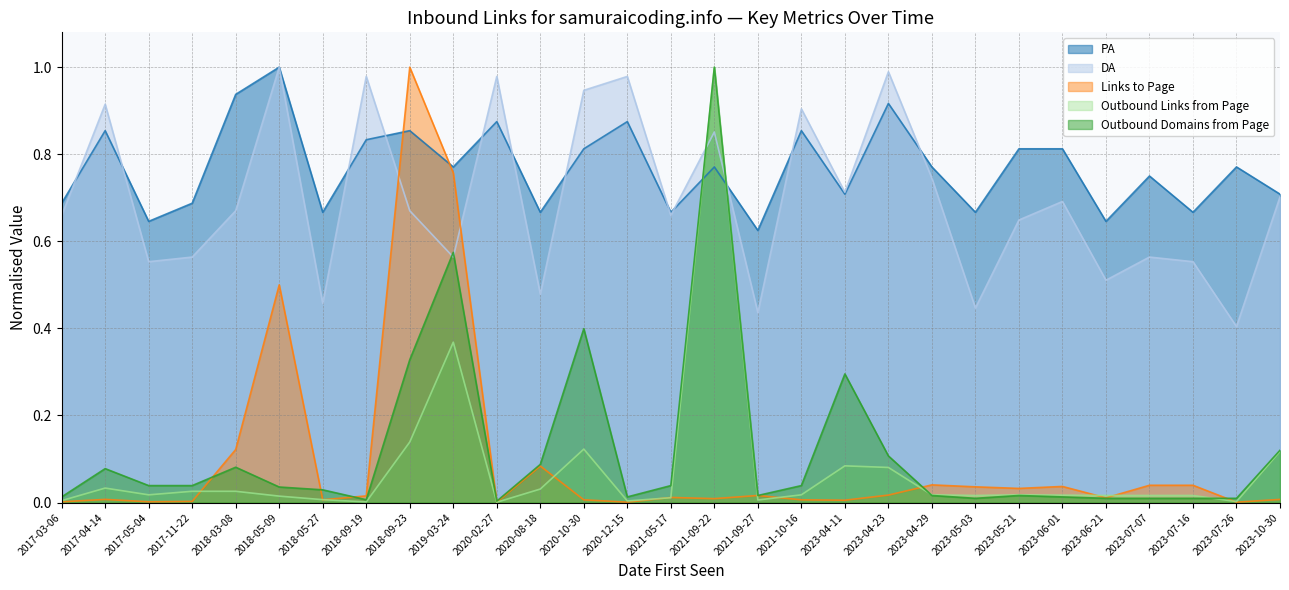

What is the label of the 16th point from the right?

2020-12-15